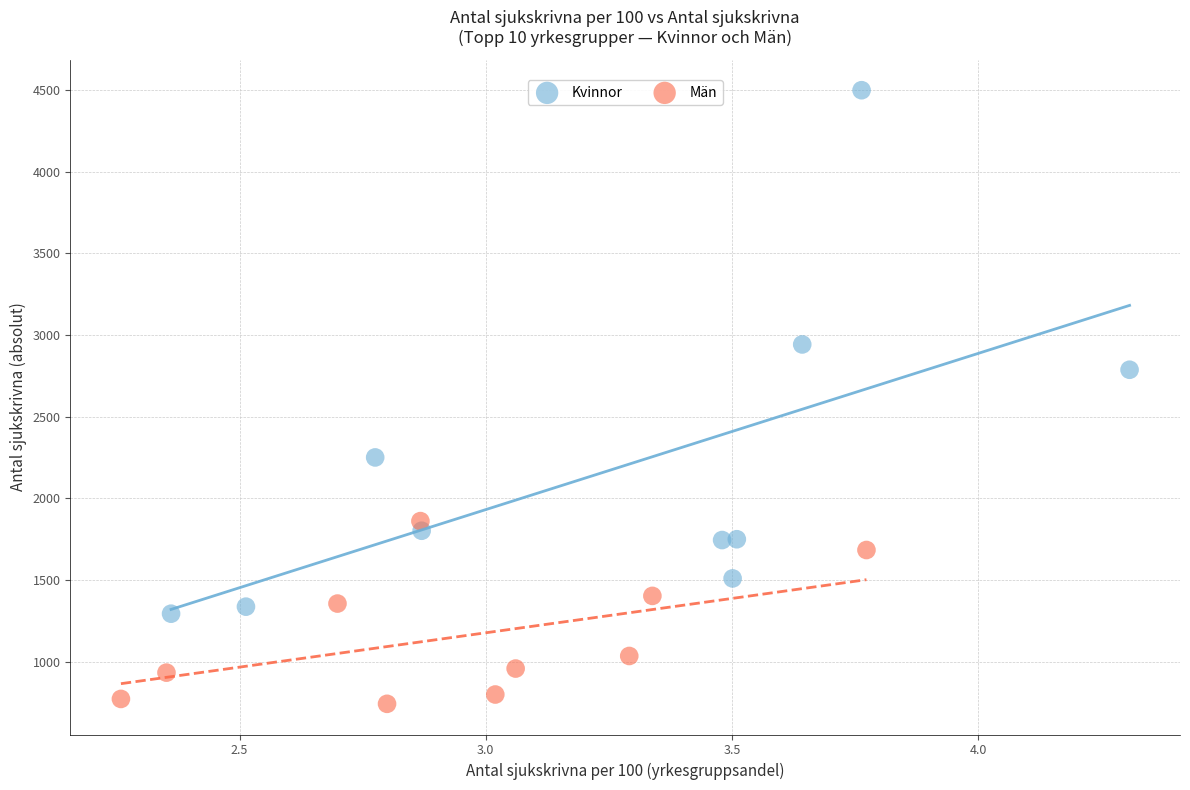

Which series has the largest Y range (max minus min)?

Kvinnor